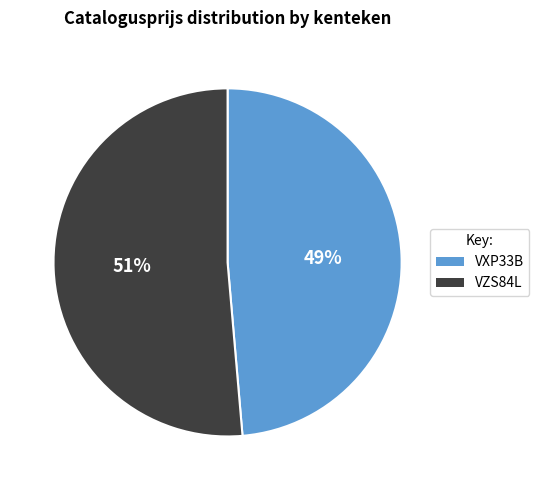

To the nearest percent, what is the average slice percentage?

50%